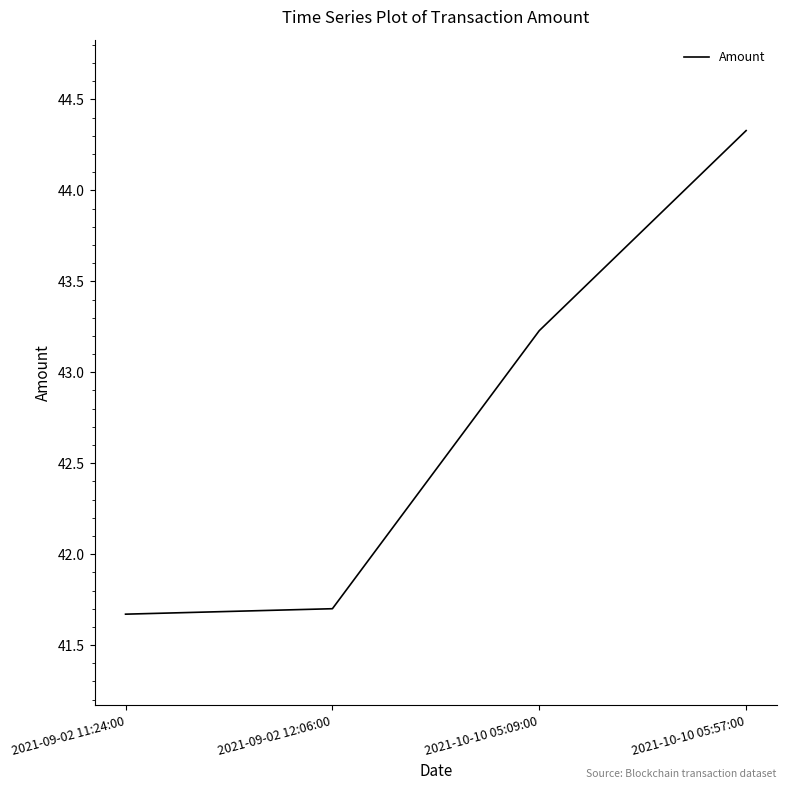

What is the difference between the maximum and second lowest values?

2.6